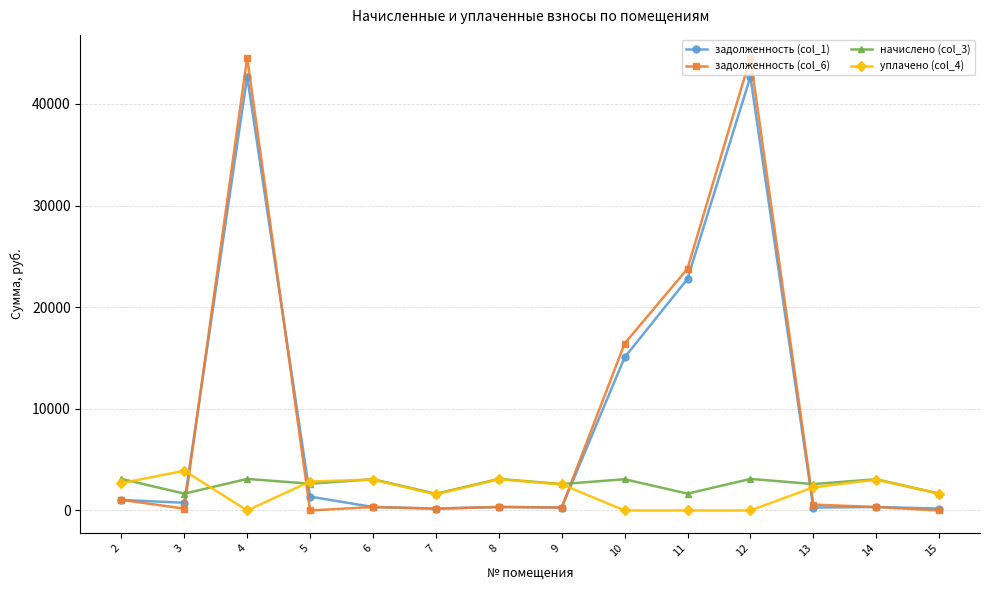

Is it true that уплачено (col_4) equals 3034.3 at 14?

True